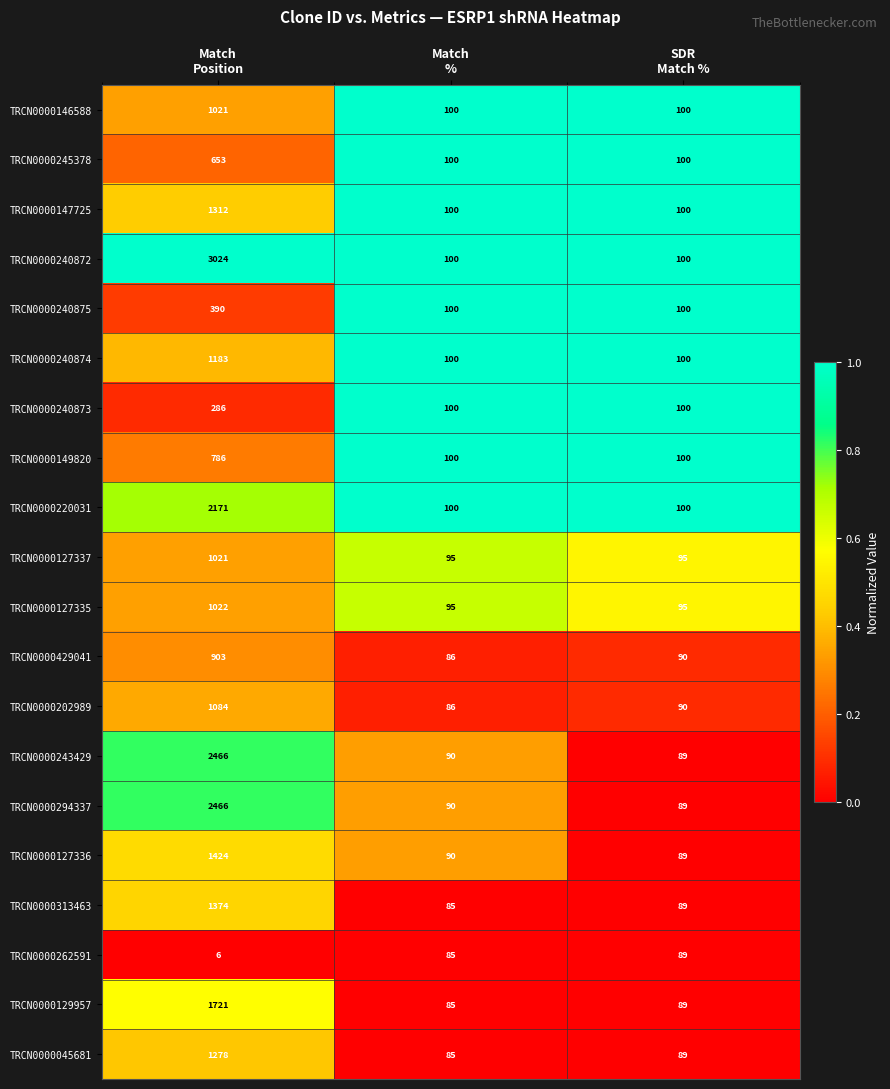

Which series has the largest range (max minus min)?

TRCN0000240872